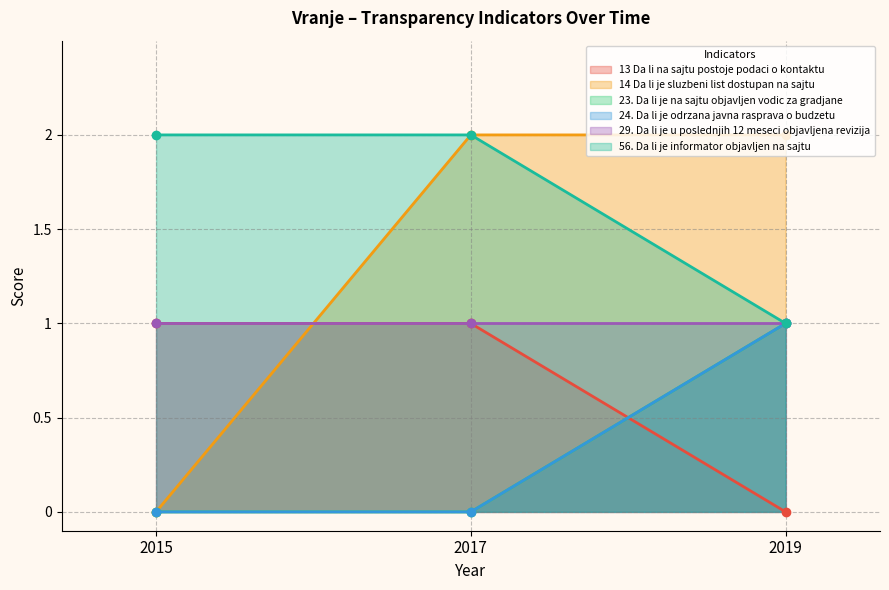

Which category has the highest value in the 56. Da li je informator objavljen na sajtu series?

2015